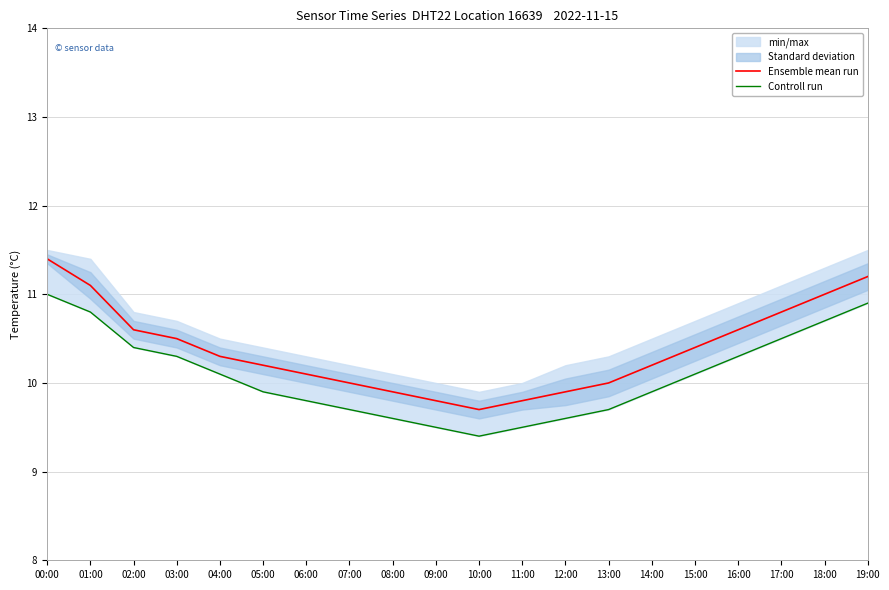

True or false: Ensemble mean run has a value of 14.4 at 10:00.

False